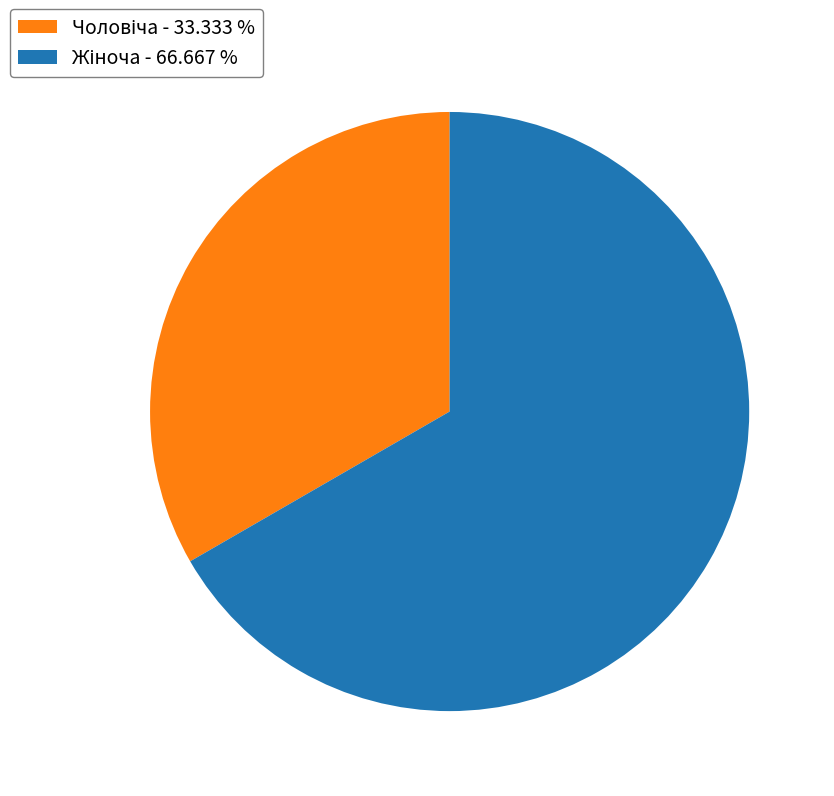

Is there any slice that represents more than half of the pie?

Yes